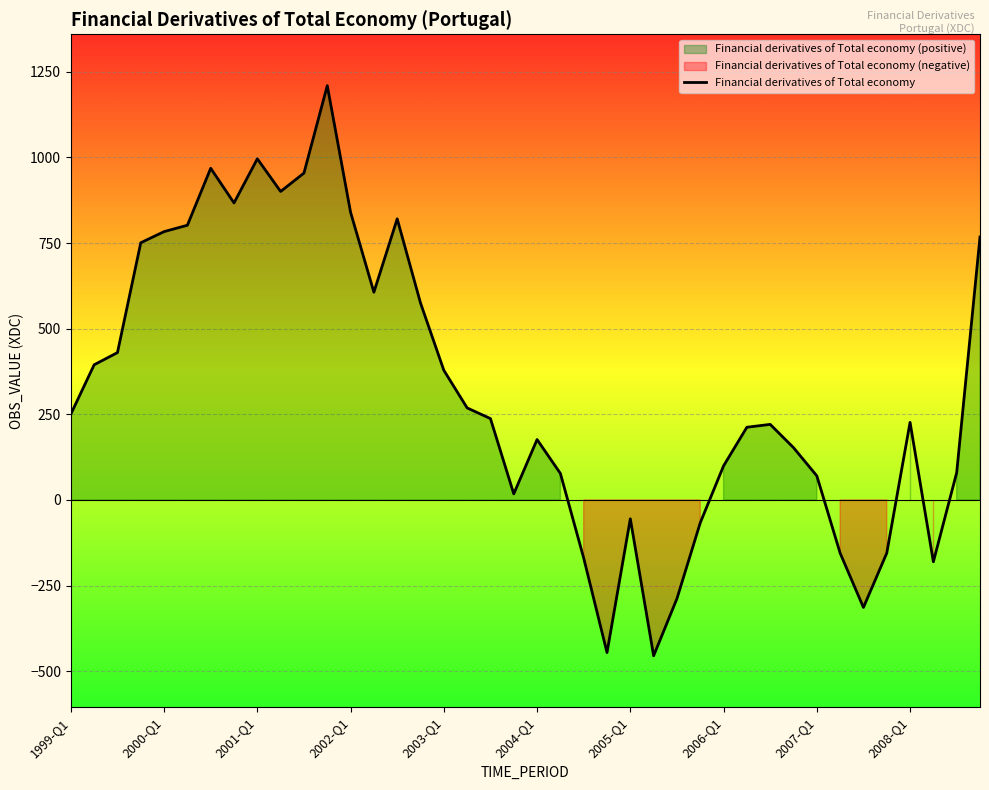

The value at 22 is -169.8. True or false?

True